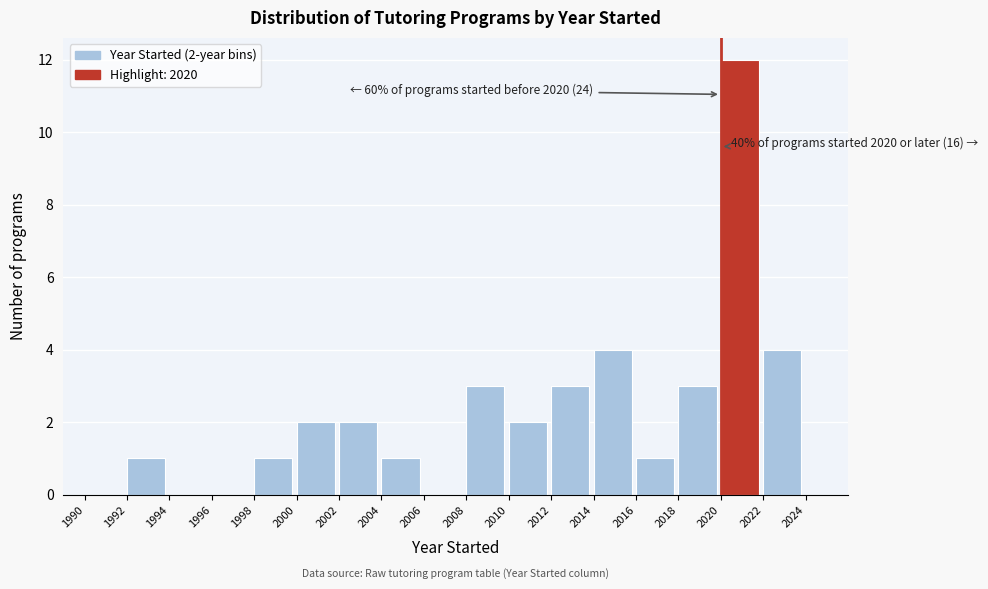

Which range on the x-axis has the tallest bar?

2020 to 2022